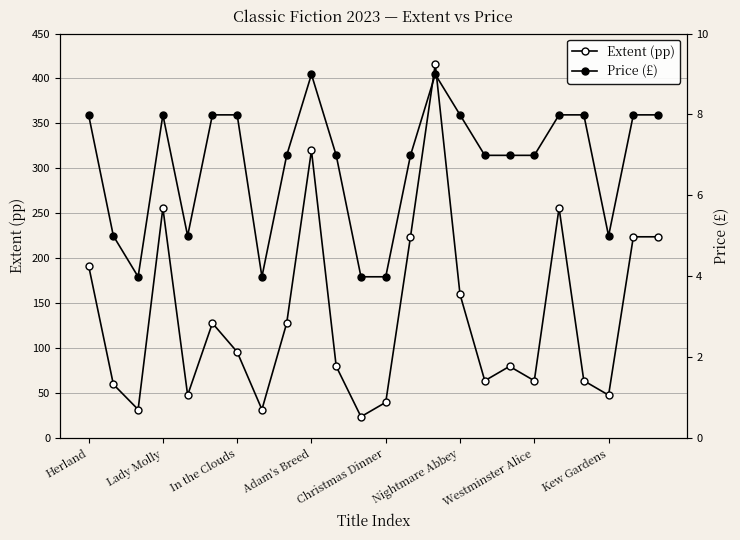

At which category does the chart reach its peak across all series?

14